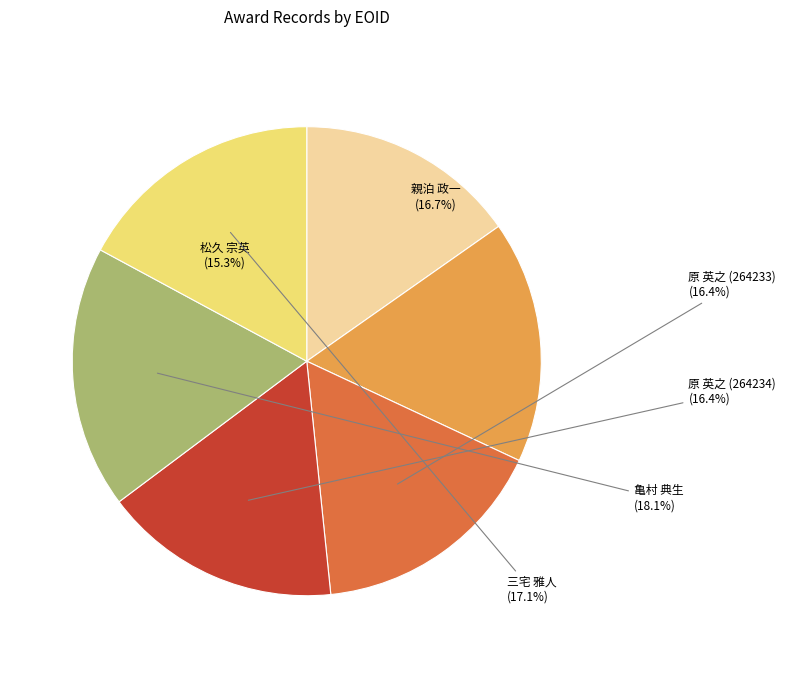

How many slices are in this pie chart?

6